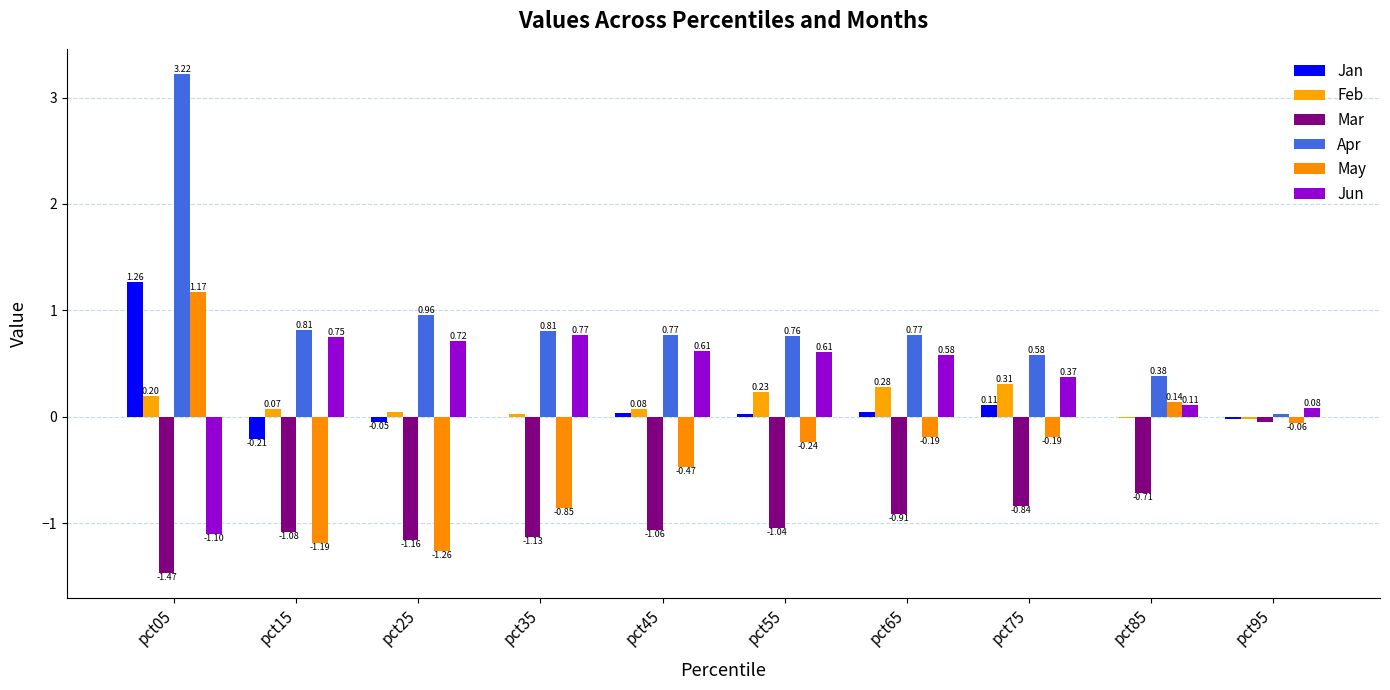

Which series changed the most between pct45 and pct85?

May